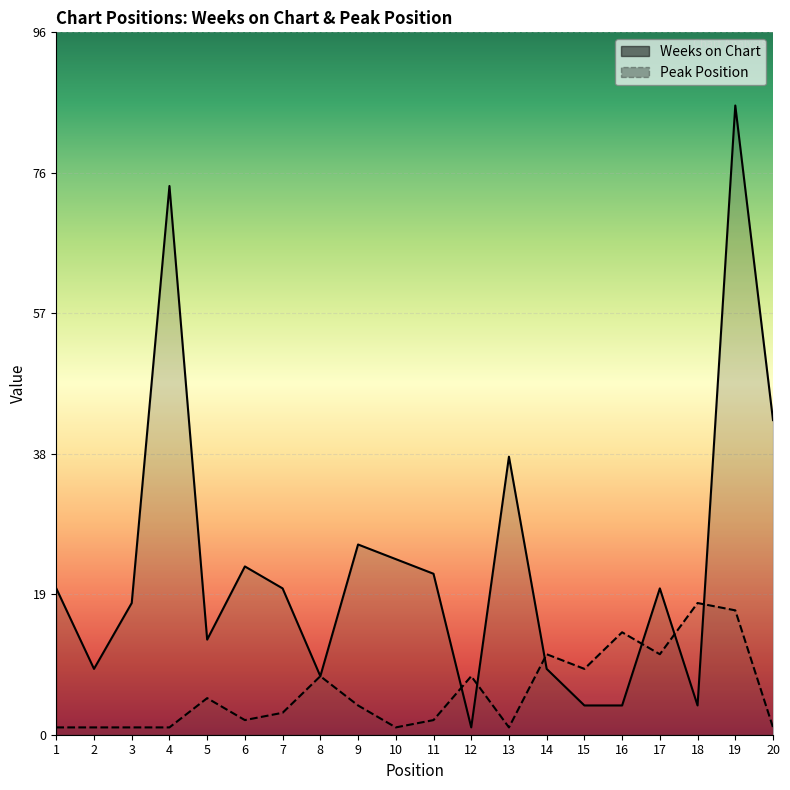

Reading right to left, transcribe all the data shown in this chart.

Weeks on Chart: 20=43	19=86	18=4	17=20	16=4	15=4	14=9	13=38	12=1	11=22	10=24	9=26	8=8	7=20	6=23	5=13	4=75	3=18	2=9	1=20
Peak Position: 20=1	19=17	18=18	17=11	16=14	15=9	14=11	13=1	12=8	11=2	10=1	9=4	8=8	7=3	6=2	5=5	4=1	3=1	2=1	1=1